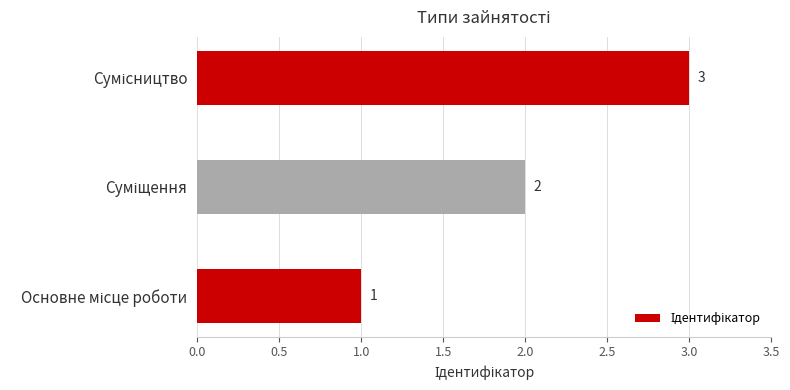

What is the average value?

2